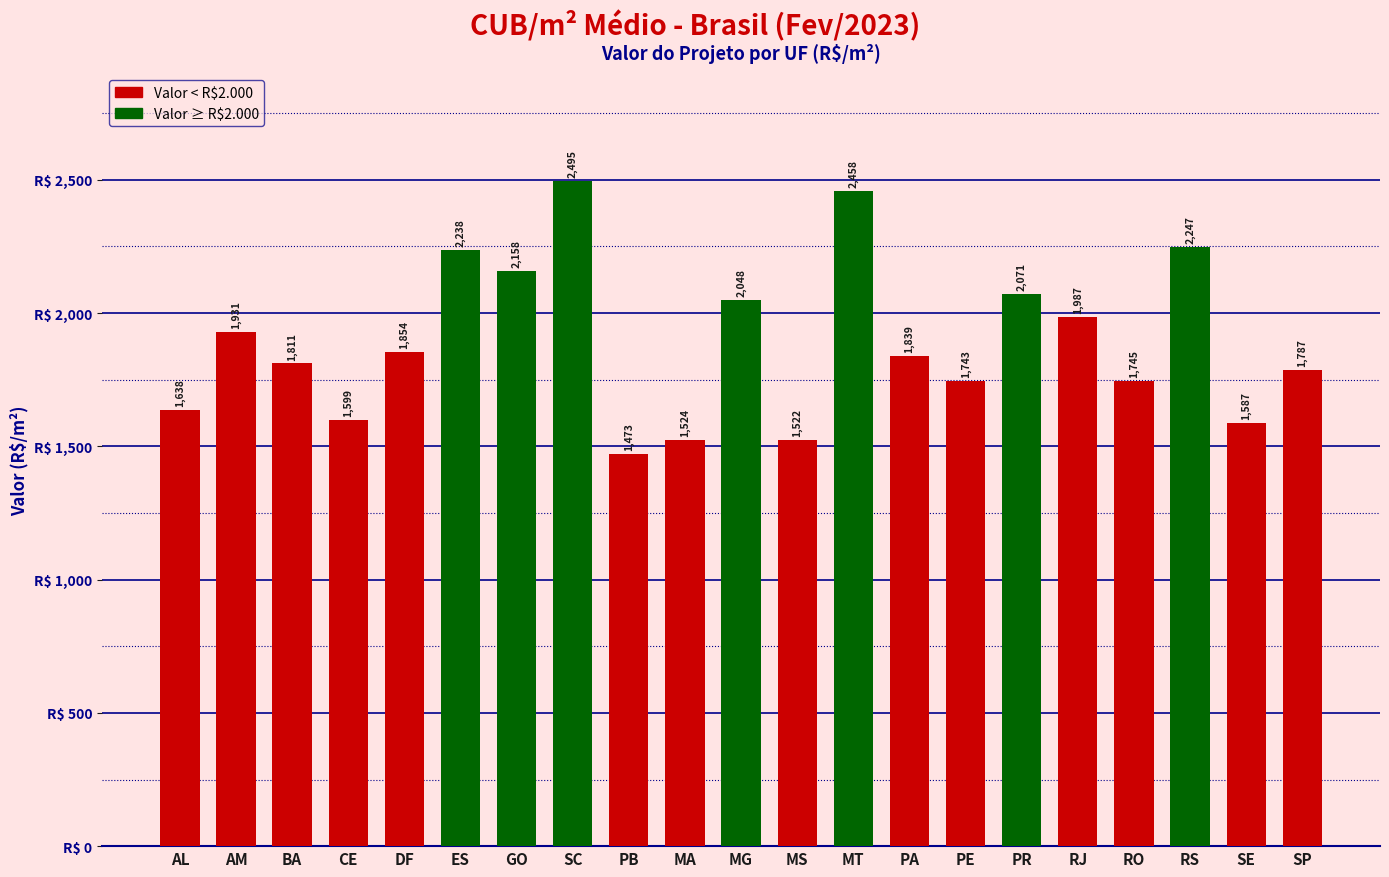

What is the difference between the values at BA and GO?

346.7